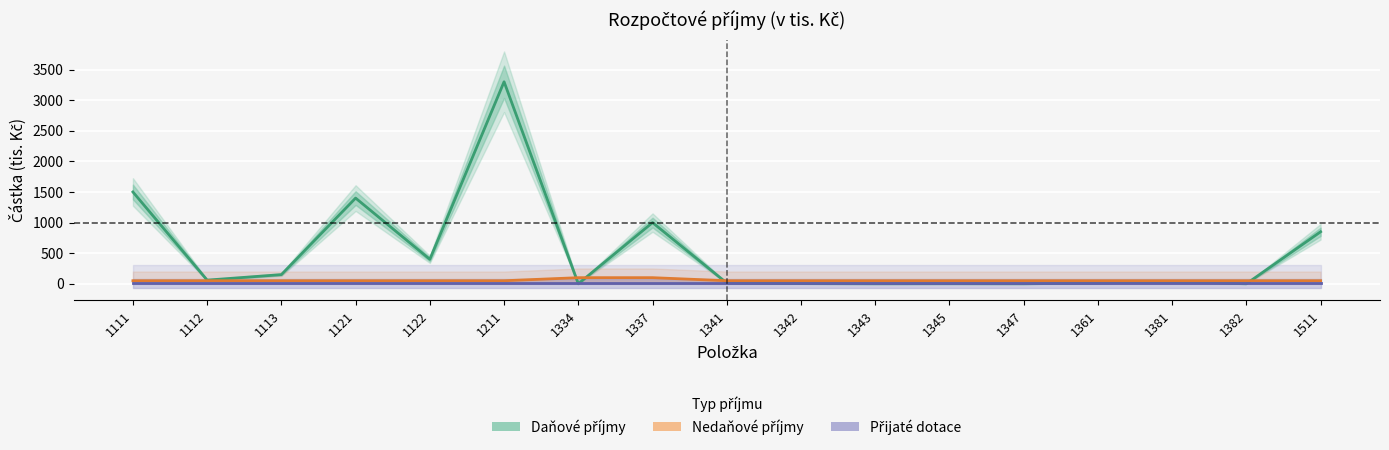

Reading left to right, list all the values displayed in this chart.

Daňové příjmy: 1500.0	60.0	150.0	1400.0	400.0	3300.0	0.0	1000.0	12.0	3.0	0.0	1.0	0.0	12.0	35.0	0.0	850.0
Nedaňové příjmy: 50.0	50.0	50.0	50.0	50.0	50.0	100.0	100.0	50.0	50.0	50.0	50.0	50.0	50.0	50.0	50.0	50.0
Přijaté dotace: 6.2	6.2	6.2	6.2	6.2	6.2	6.2	6.2	6.2	6.2	6.2	6.2	6.2	6.2	6.2	6.2	6.2